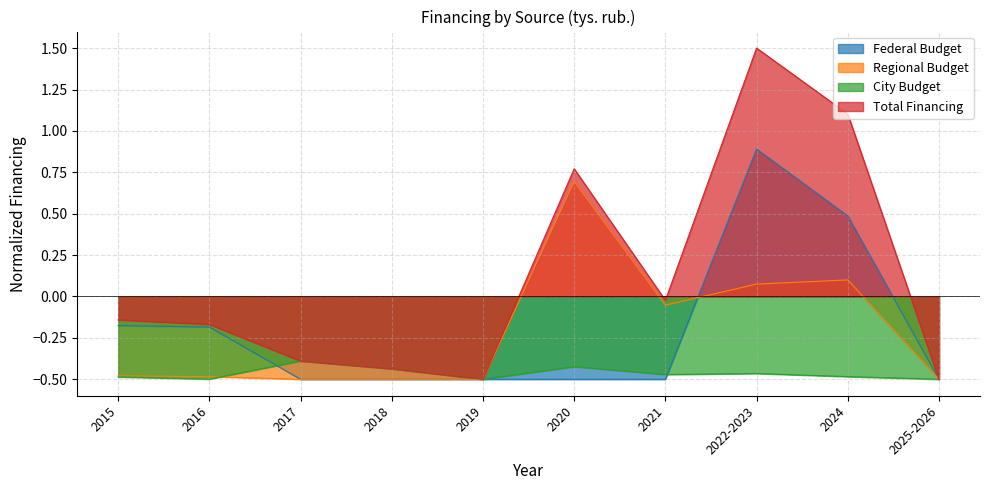

True or false: Regional Budget and Total Financing intersect in this chart.

False